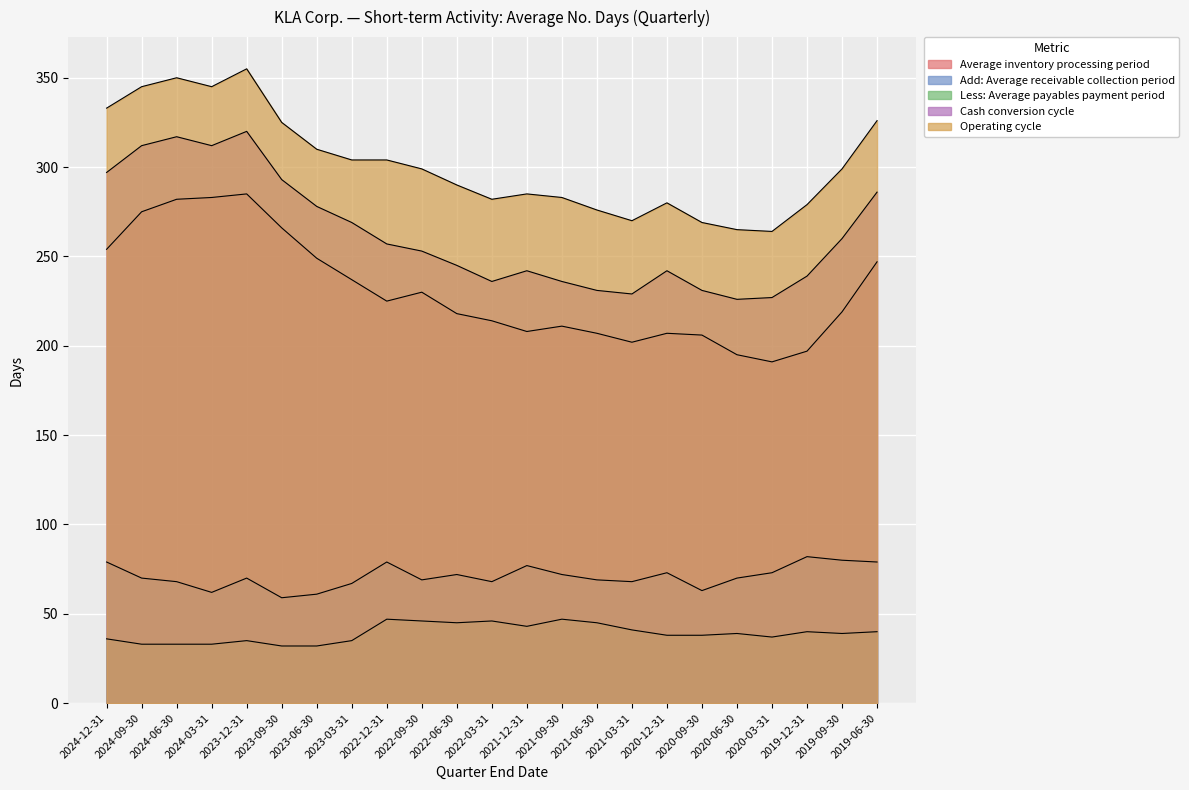

The value of Add: Average receivable collection period at 2023-03-31 is 20. True or false?

False